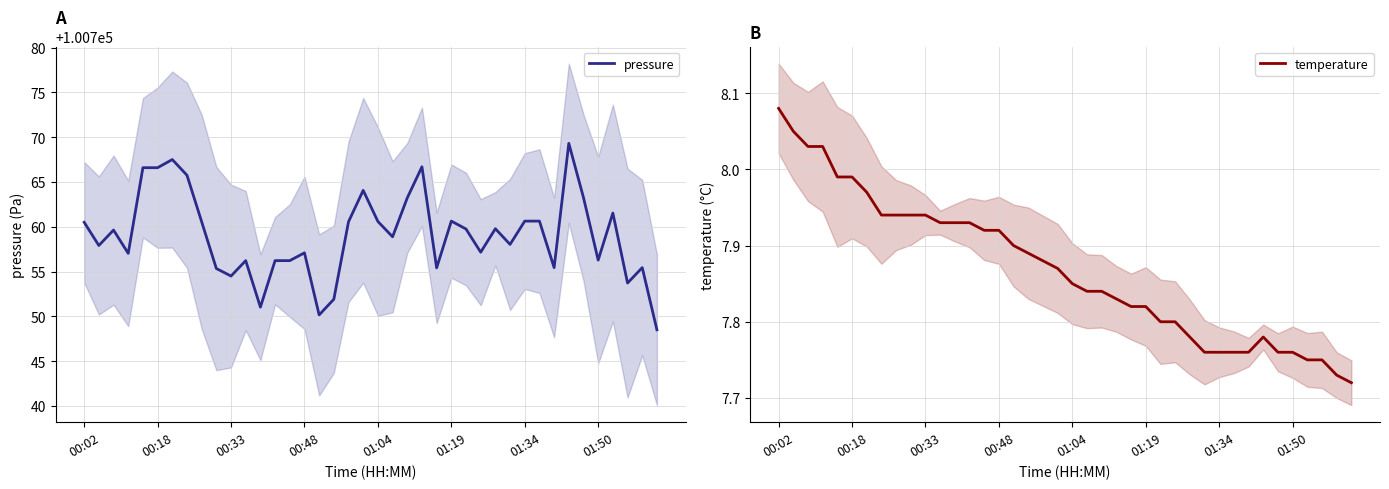

What is the maximum value for temperature?

8.1